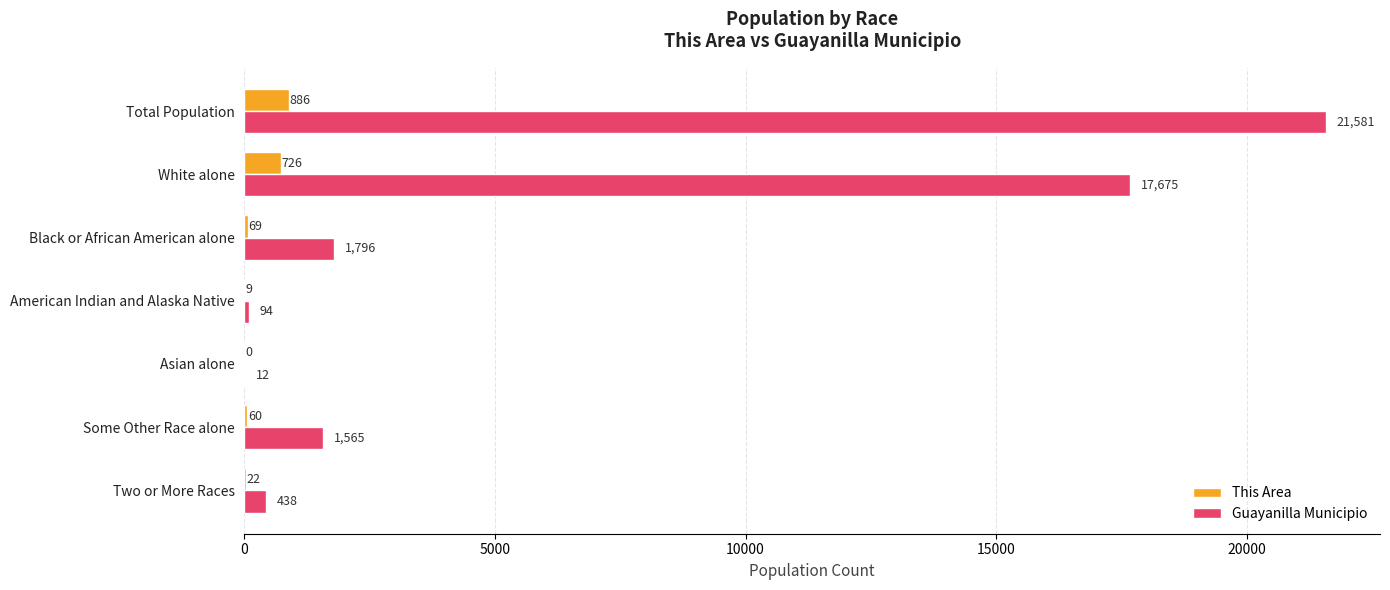

Which series changed the most between White alone and Asian alone?

Guayanilla Municipio